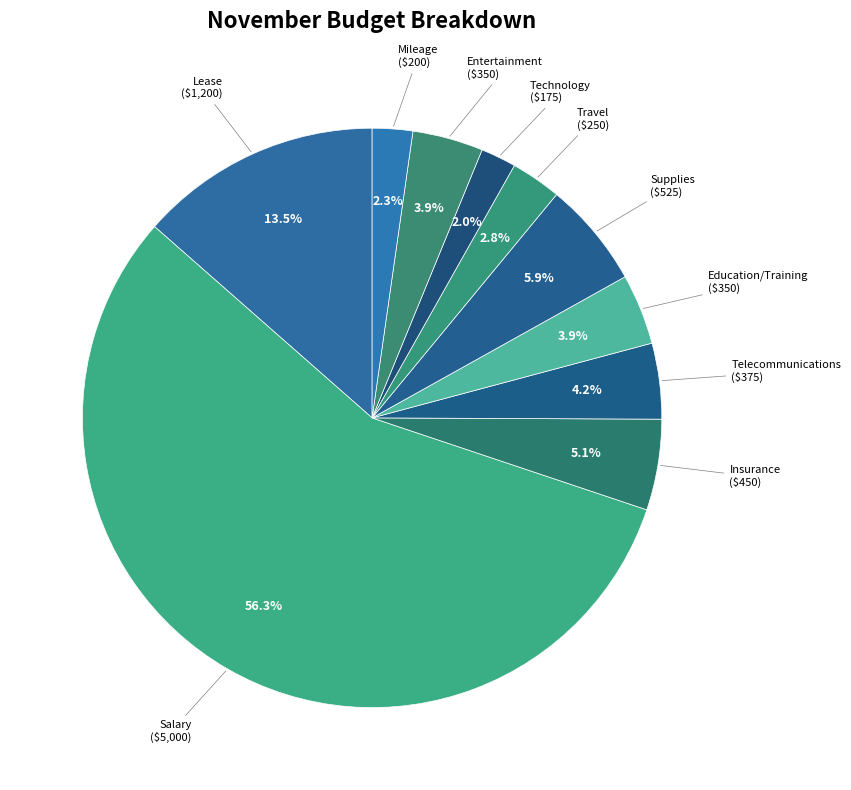

How many slices are in this pie chart?

10